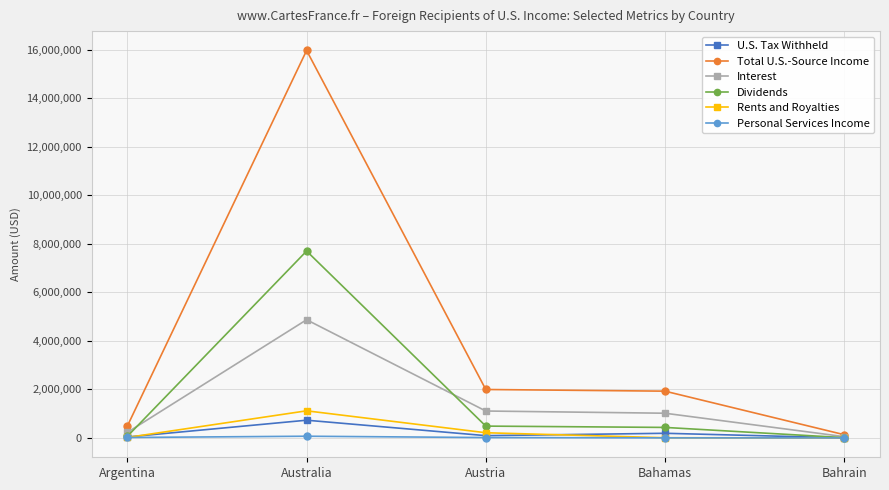

What is the label of the 3rd point from the right?

Austria